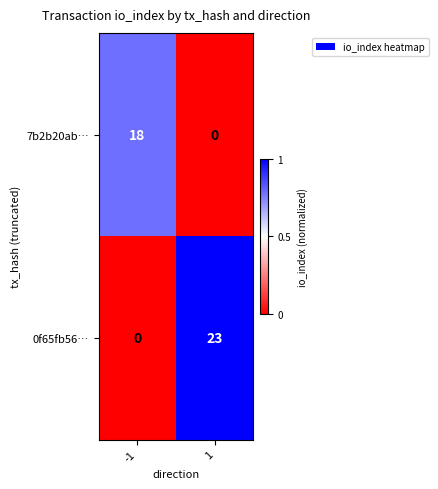

Is it true that 0f65fb56… equals 0 at -1?

True